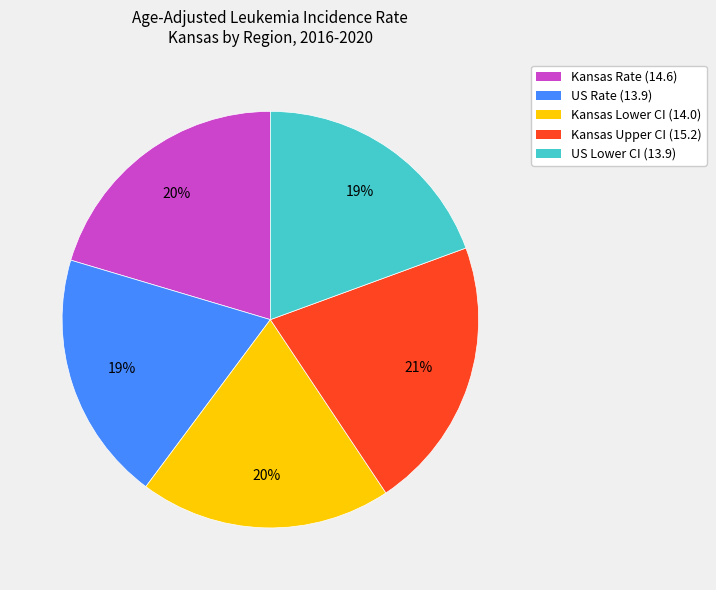

To the nearest percent, what percentage of the pie is Kansas Upper CI (15.2)?

21%